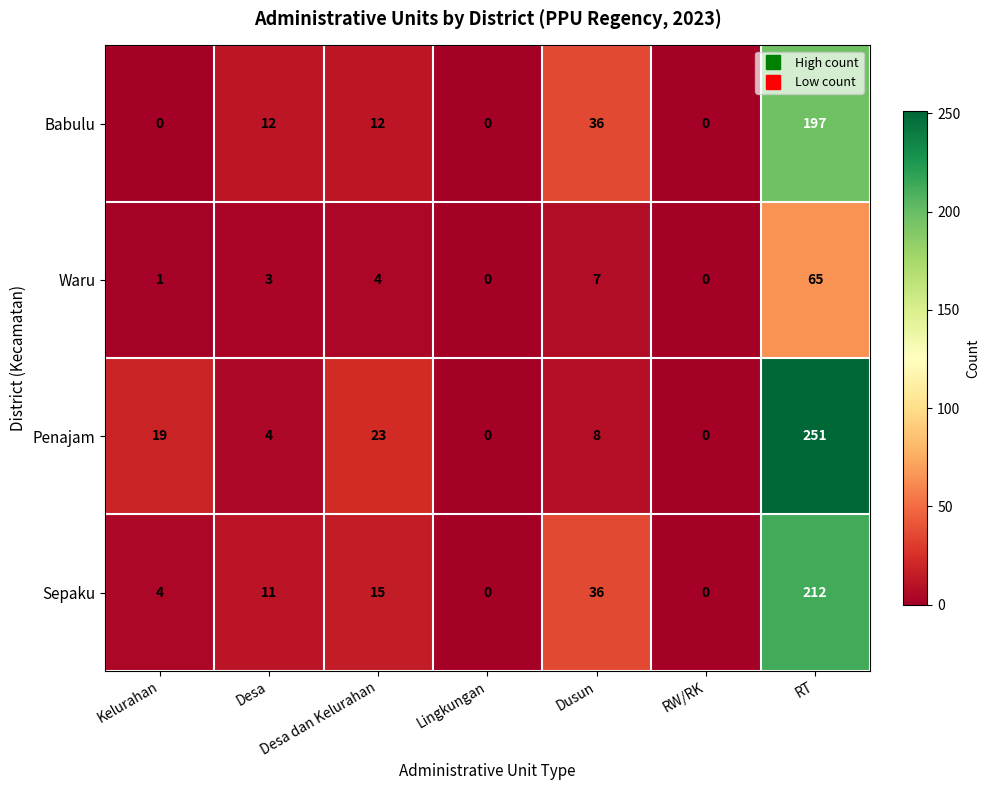

Rank the series at Desa from highest to lowest value.

Babulu, Sepaku, Penajam, Waru